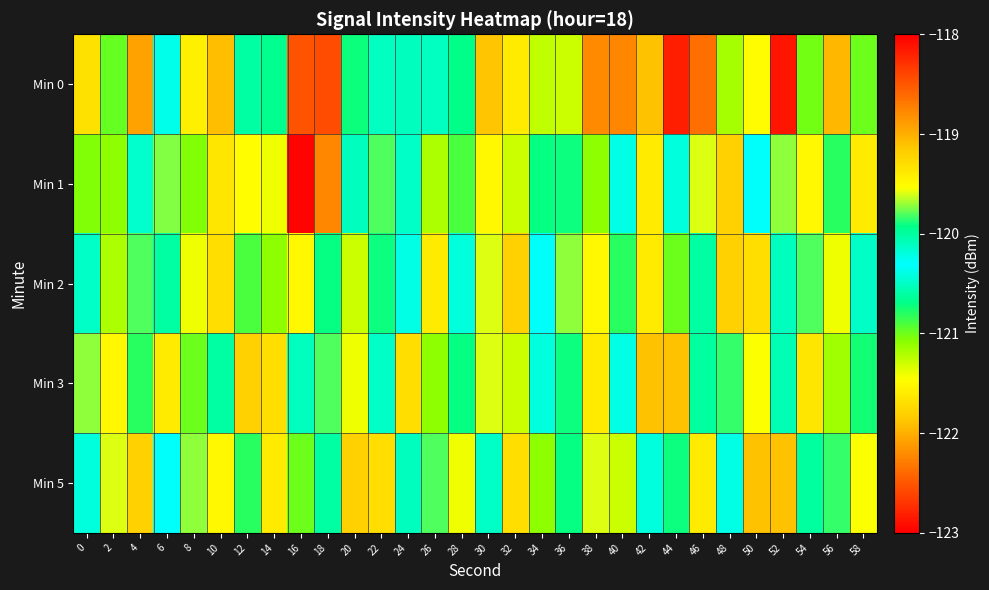

Which series has the largest range (max minus min)?

Min 0